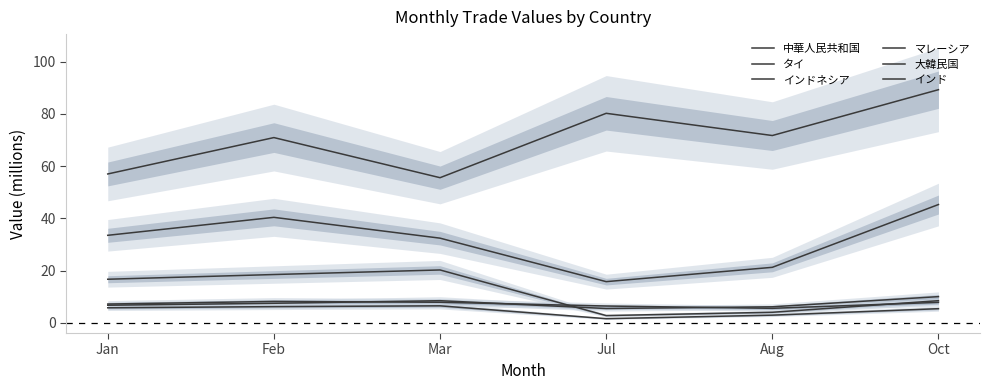

What is the average value of the 大韓民国 series?

7.2